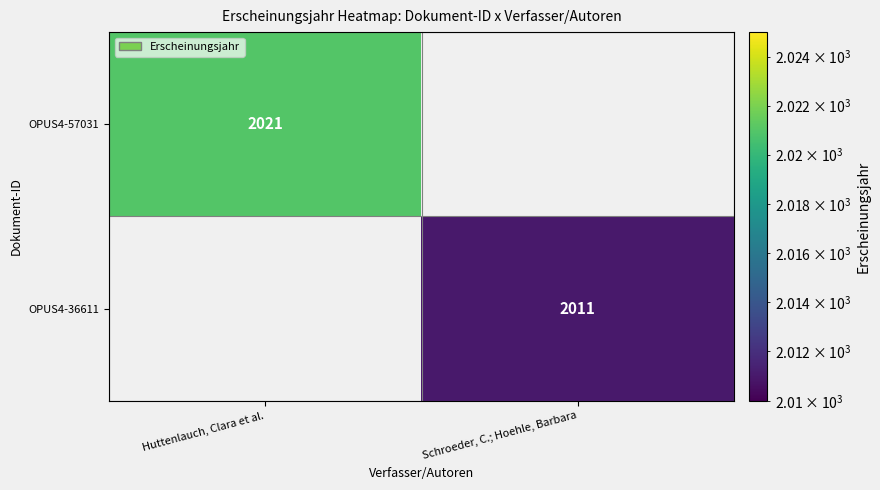

At how many categories does at least one series exceed 2014?

1